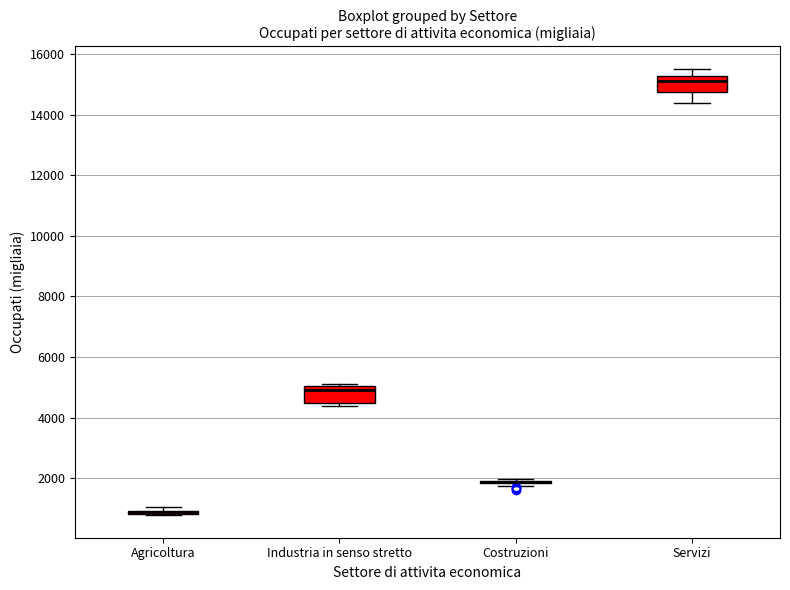

Where is the upper edge of the box for Agricoltura on the y-axis? The values are not printed on the chart, so give them approximately, as read against the axis.

1000